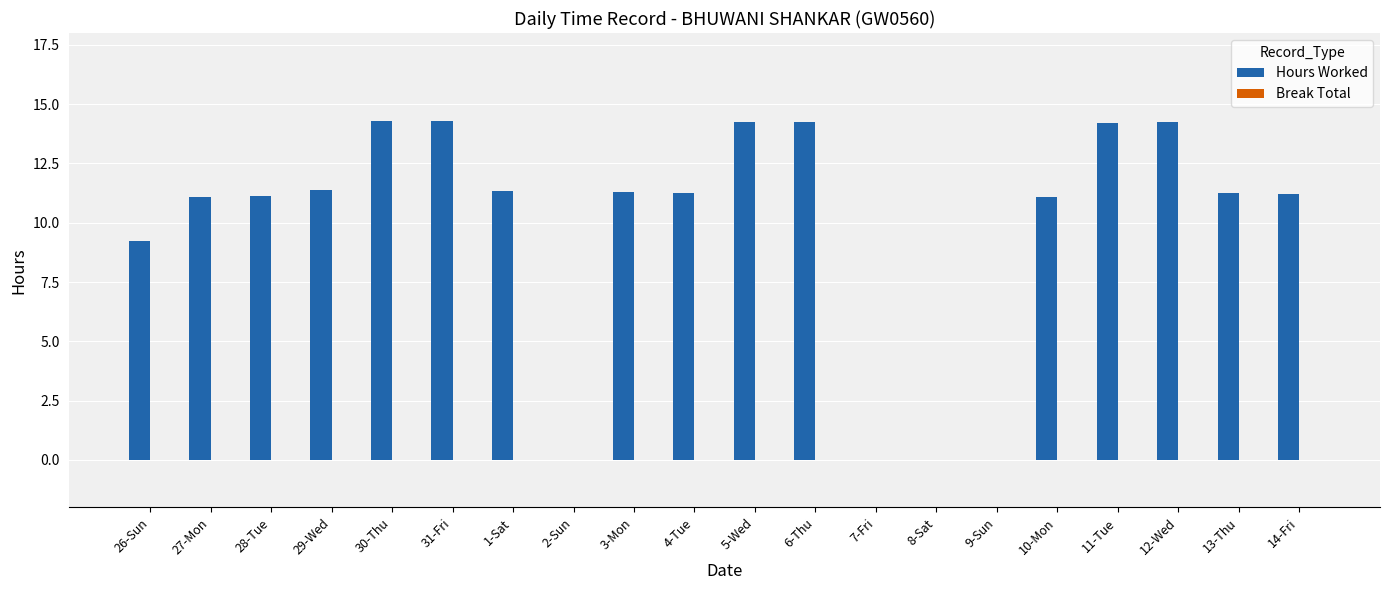

Are the bars horizontal?

No